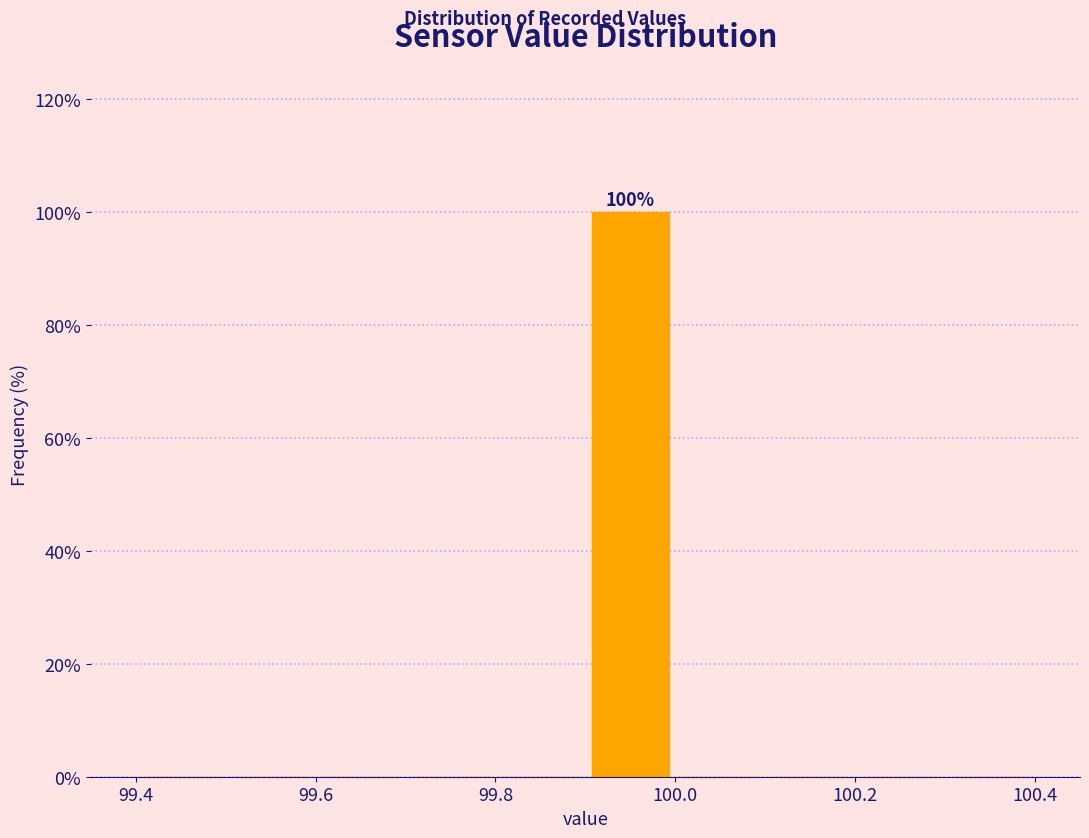

Over which range of the x-axis is the bar tallest?

99.9 to 100.0